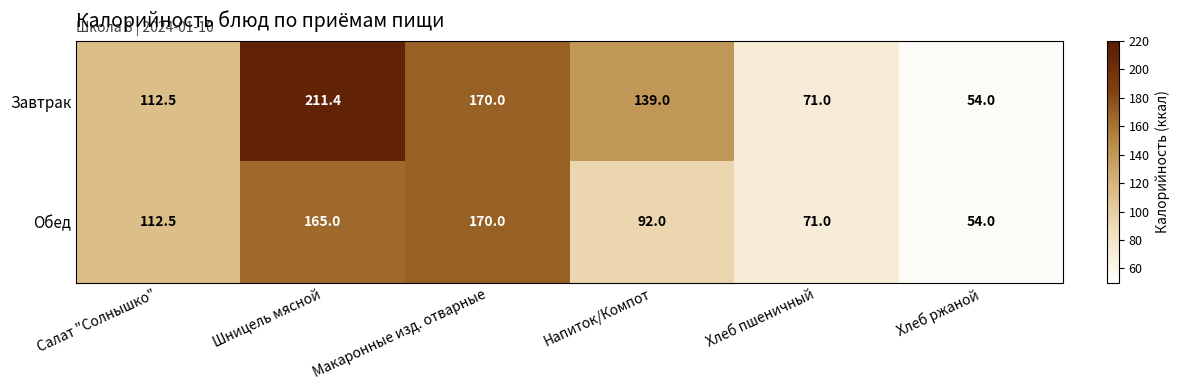

Which series has the widest spread of values?

Завтрак